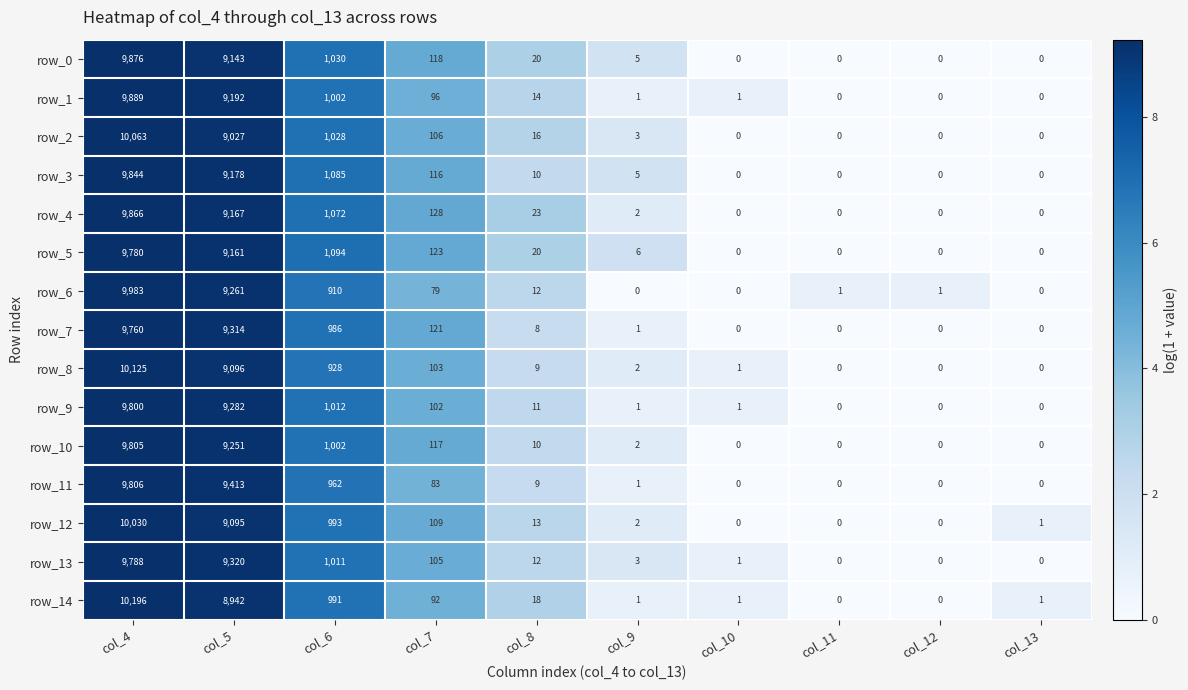

Read the row_12 value at col_13.

1